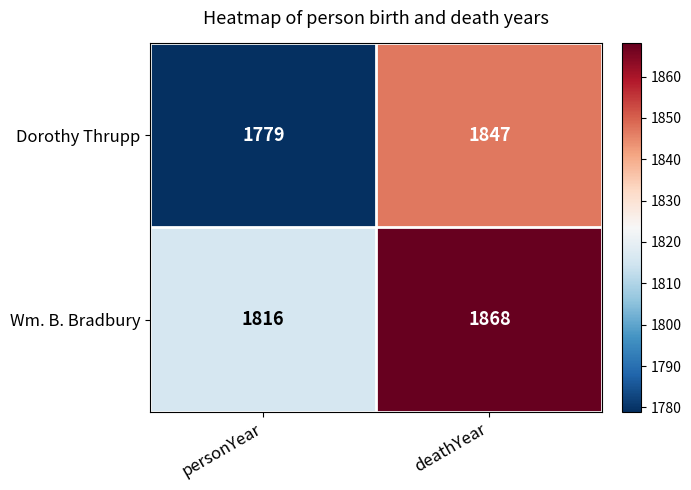

What is the difference between the highest and lowest values at personYear?

37